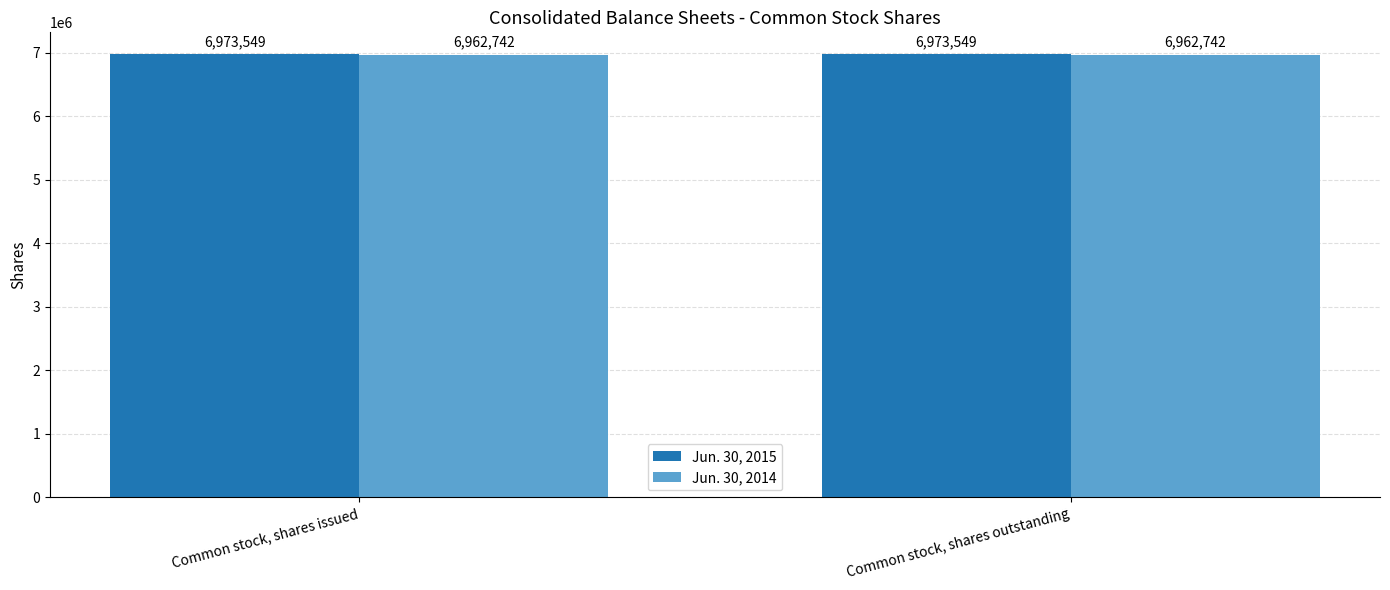

What are all the series names shown in the legend?

Jun. 30, 2015, Jun. 30, 2014